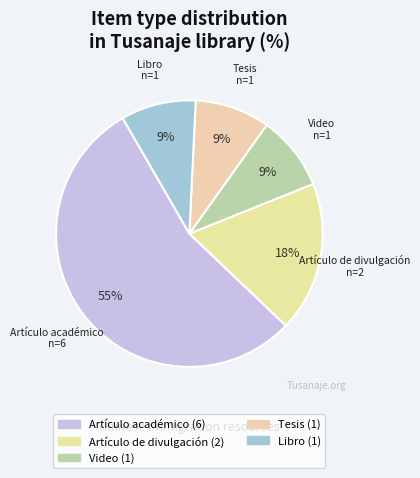

Count the number of slices in the pie.

5